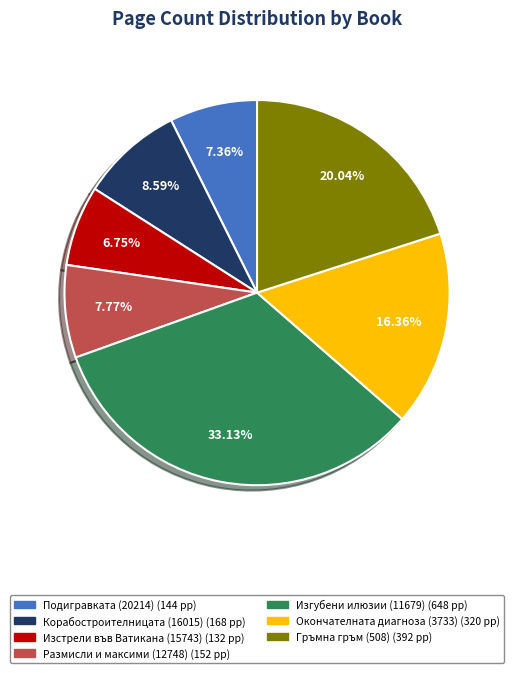

What is the largest slice in the pie chart?

Изгубени илюзии (11679)